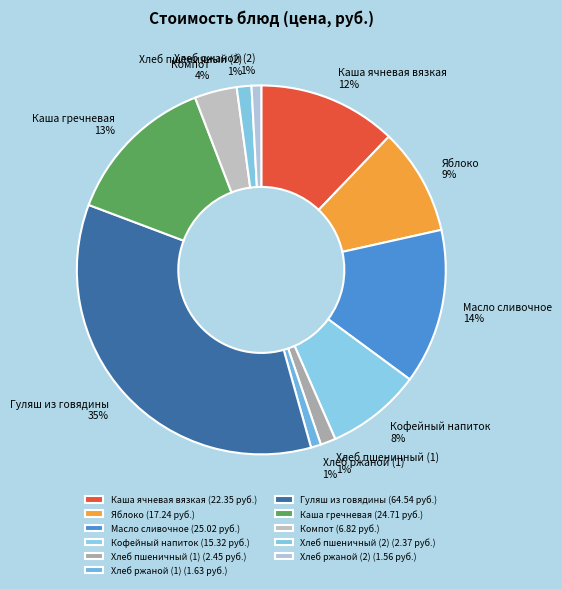

Do Гуляш из говядины and Каша ячневая вязкая together represent more than half of the pie?

No